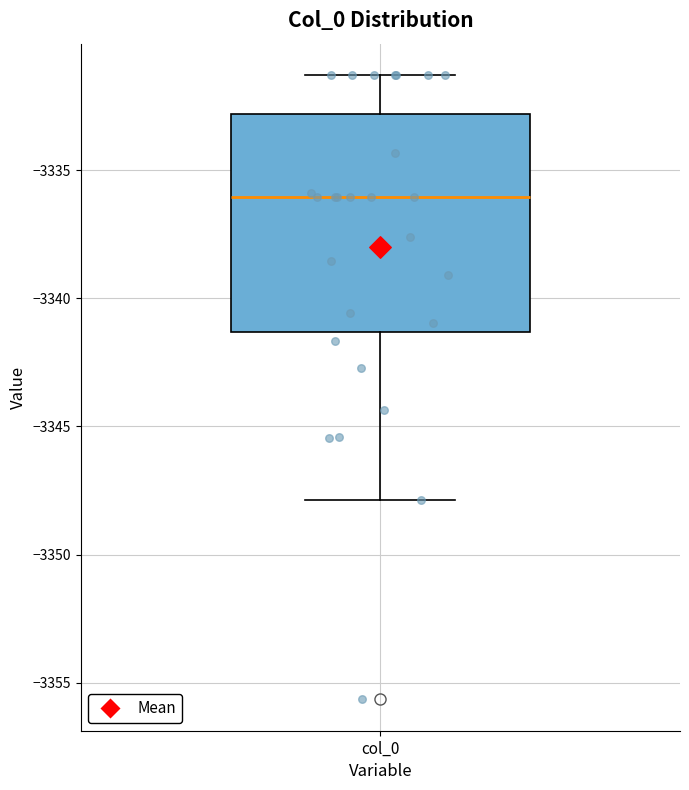

Read this box plot against the y-axis: the position of the median line, the range covered by the box, and the ends of both whiskers. The values are not printed on the chart, so give them approximately, as read against the axis.

median -3336.0, box -3341.5 to -3333.0, whiskers -3348.0 to -3331.5